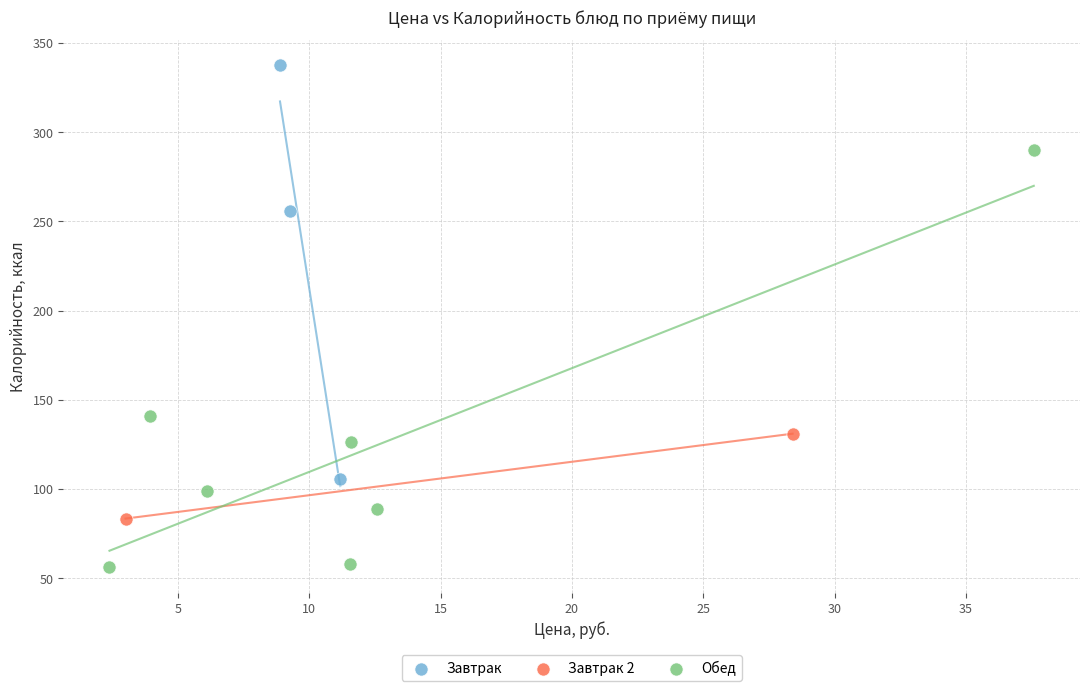

Which series contains the highest Y value?

Завтрак